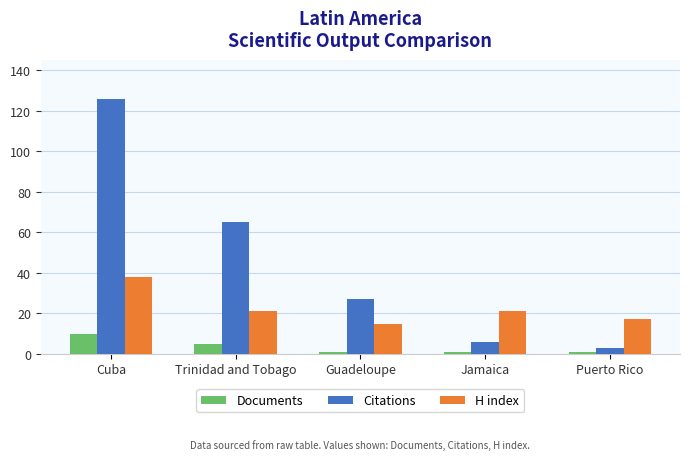

What is the label of the 5th bar from the right?

Cuba